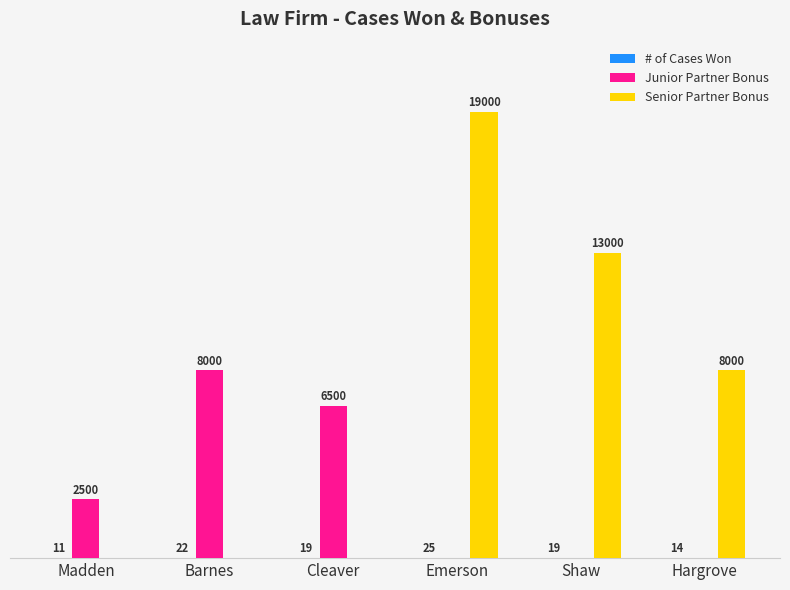

Between Madden and Shaw, which series saw the biggest shift?

Senior Partner Bonus